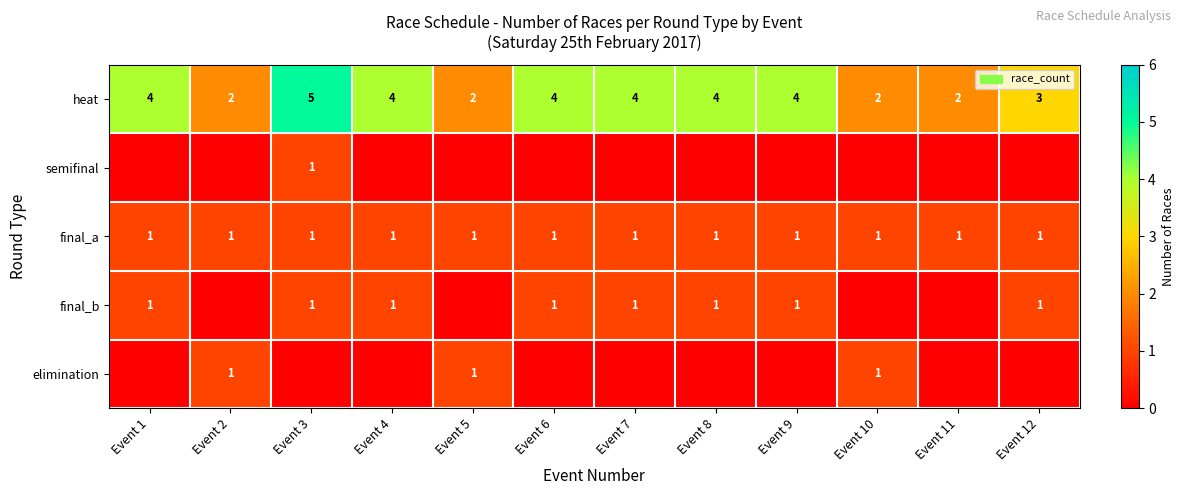

Which label corresponds to the smallest value in the chart?

Event 1